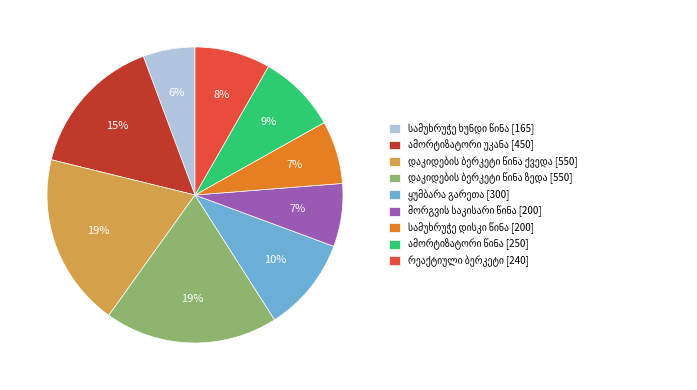

To the nearest percent, what is the average slice percentage?

11%